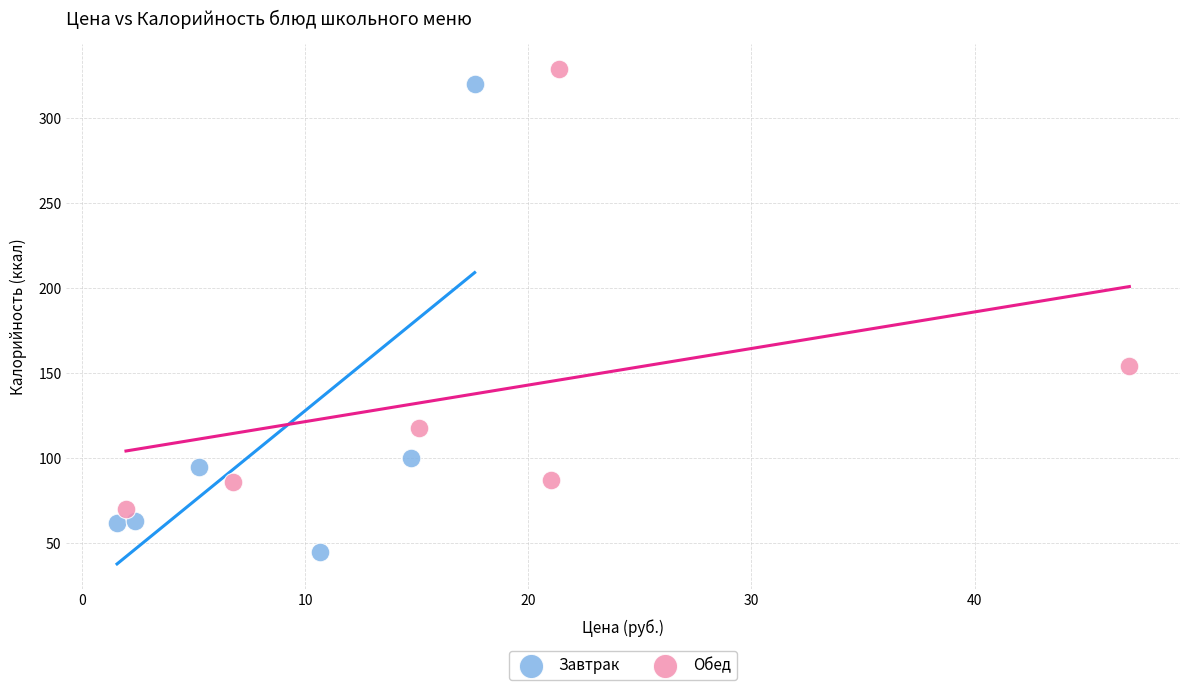

Which series contains the lowest Y value?

Завтрак